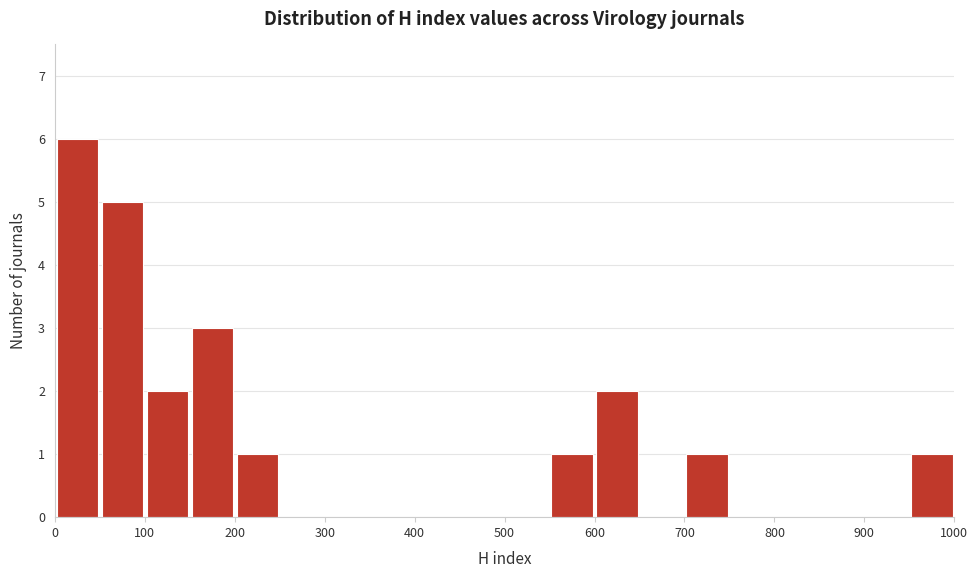

Reading left to right, transcribe this chart: for each bar, give the range it covers on the x-axis and its height. The values are not printed on the chart, so give them approximately, as read against the axis.

0 to 50: 6
50 to 100: 5
100 to 150: 2
150 to 200: 3
200 to 250: 1
250 to 300: 0
300 to 350: 0
350 to 400: 0
400 to 450: 0
450 to 500: 0
500 to 550: 0
550 to 600: 1
600 to 650: 2
650 to 700: 0
700 to 750: 1
750 to 800: 0
800 to 850: 0
850 to 900: 0
900 to 950: 0
950 to 1000: 1